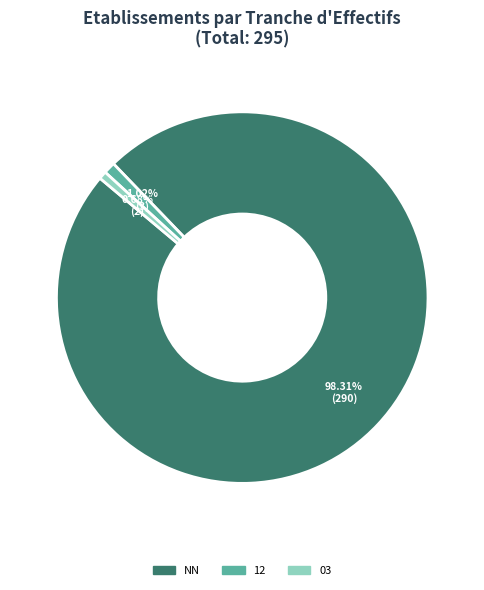

How many segments does this pie chart have?

3